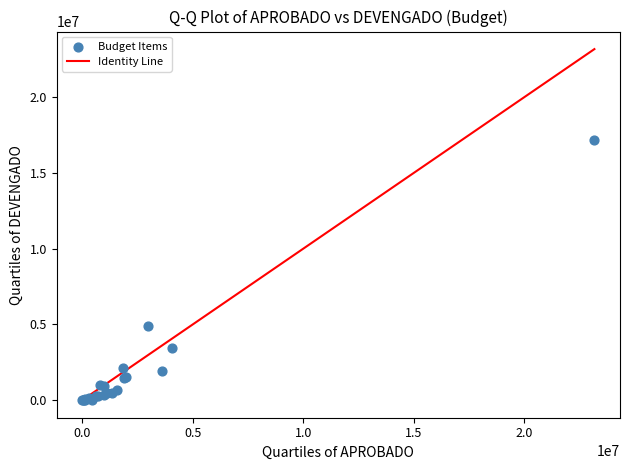

What Y value in the scatter plot is closest to 8600579?

4903856.9